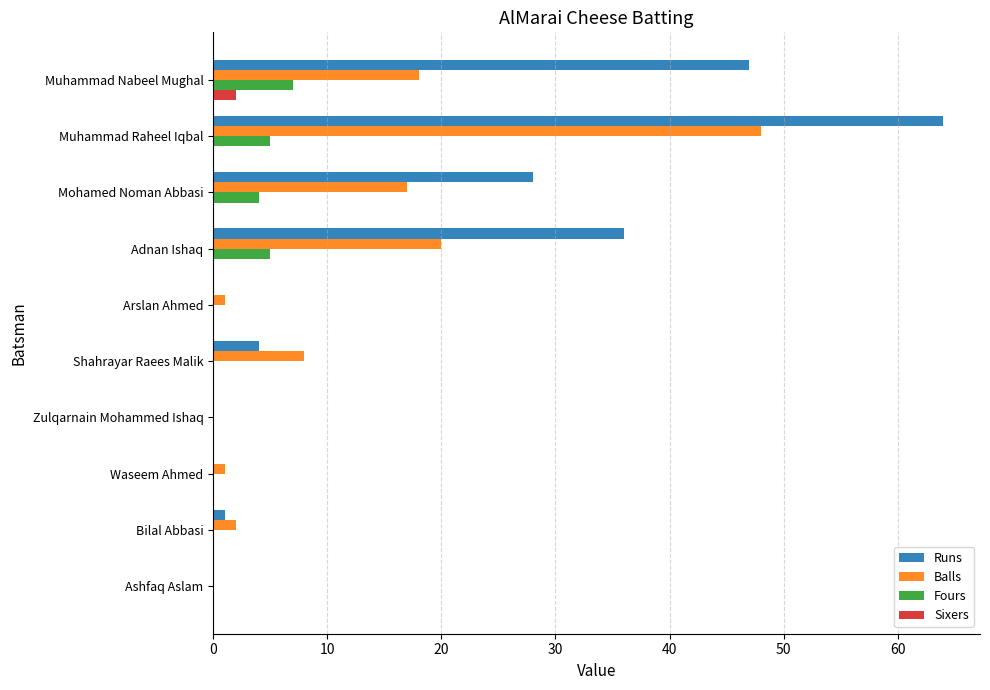

How many Fours values are between 0 and 5?

9